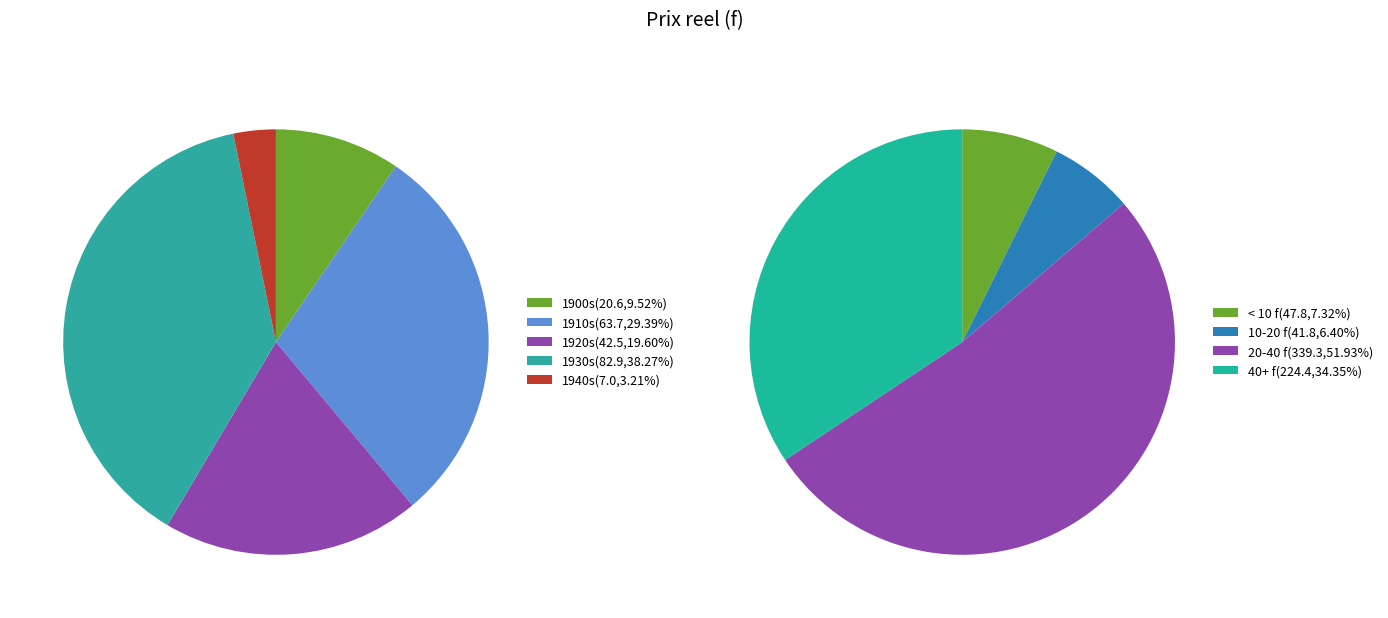

Is it true that 1 is 11% of the pie?

False